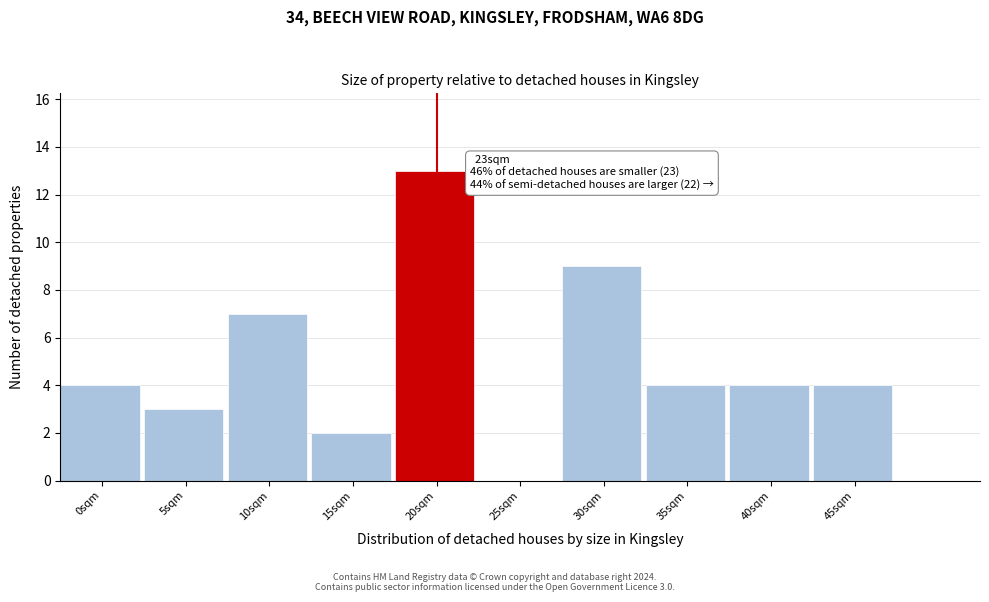

Reading left to right, transcribe all the data shown in this chart.

0sqm=4	5sqm=3	10sqm=7	15sqm=2	20sqm=13	25sqm=0	30sqm=9	35sqm=4	40sqm=4	45sqm=4